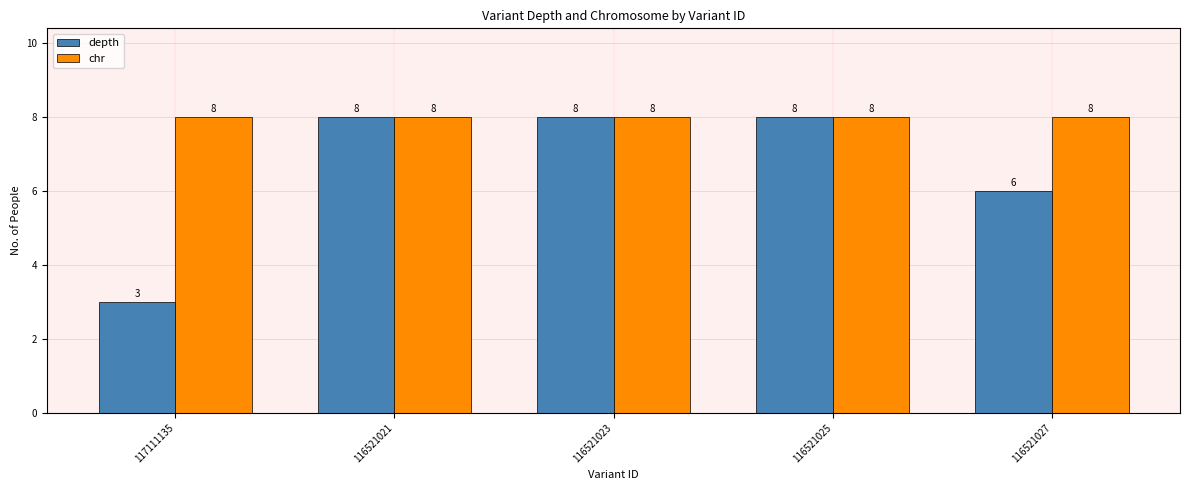

Reading right to left, what are all the values shown in this chart?

depth: 116521027=6	116521025=8	116521023=8	116521021=8	117111135=3
chr: 116521027=8	116521025=8	116521023=8	116521021=8	117111135=8